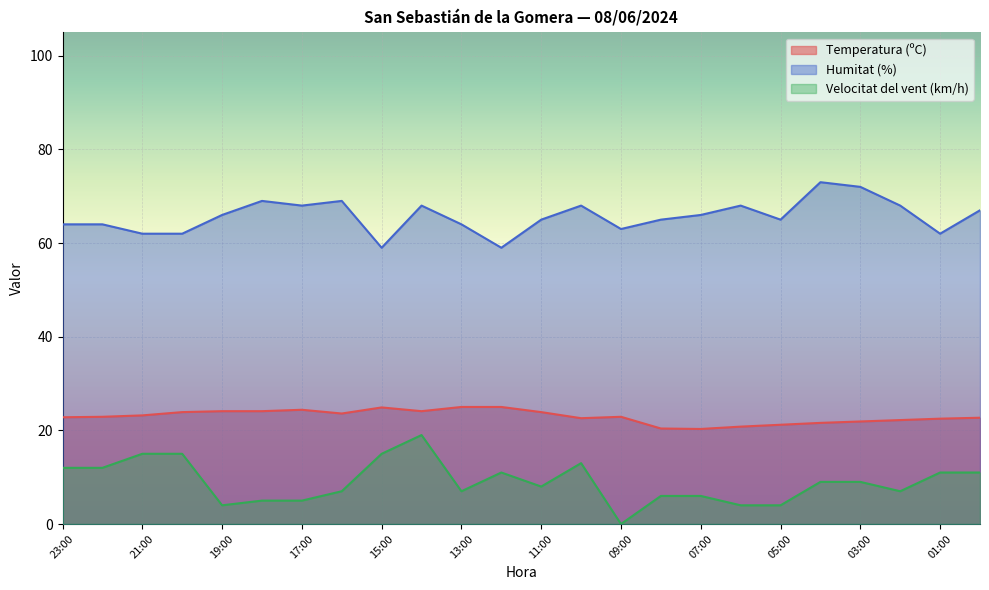

True or false: Temperatura (ºC) and Humitat (%) intersect in this chart.

False